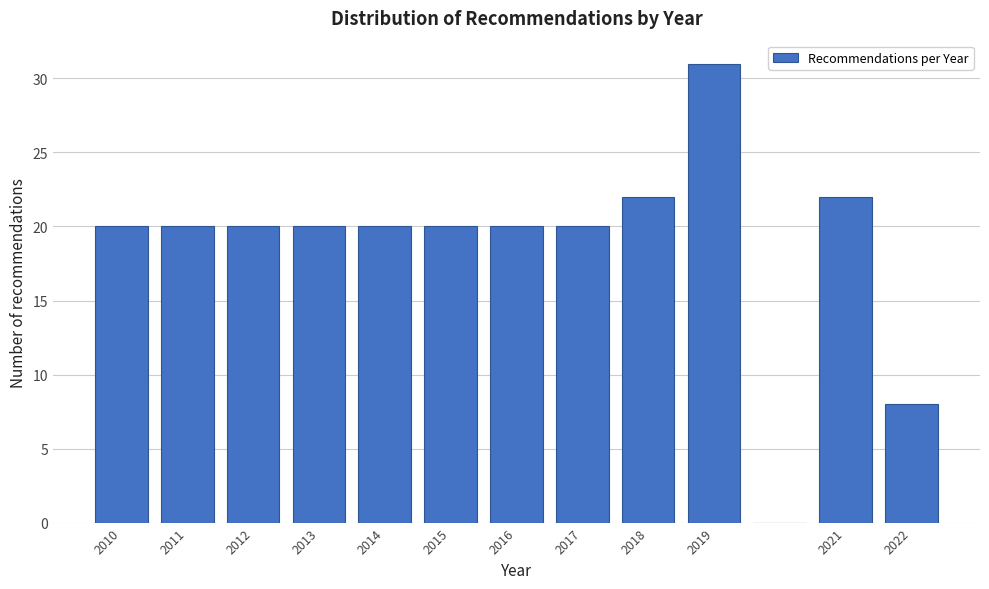

Reading left to right, transcribe this chart: for each bar, give the range it covers on the x-axis and its height. The values are not printed on the chart, so give them approximately, as read against the axis.

2009.5 to 2010.5: 20
2010.5 to 2011.5: 20
2011.5 to 2012.5: 20
2012.5 to 2013.5: 20
2013.5 to 2014.5: 20
2014.5 to 2015.5: 20
2015.5 to 2016.5: 20
2016.5 to 2017.5: 20
2017.5 to 2018.5: 22
2018.5 to 2019.5: 31
2019.5 to 2020.5: 0
2020.5 to 2021.5: 22
2021.5 to 2022.5: 8